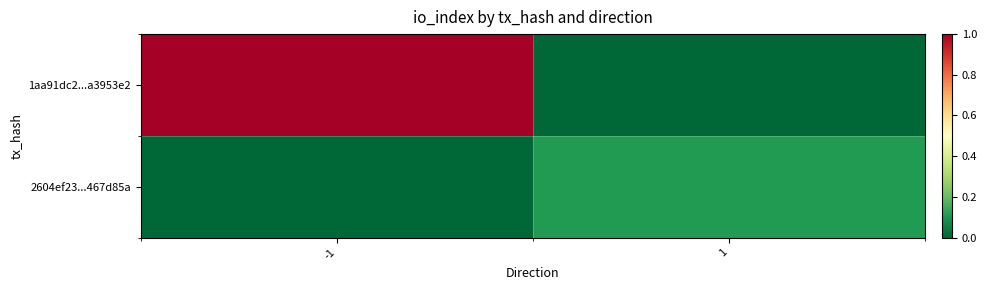

Rank the series at 1 from highest to lowest value.

2604ef23...467d85a, 1aa91dc2...a3953e2